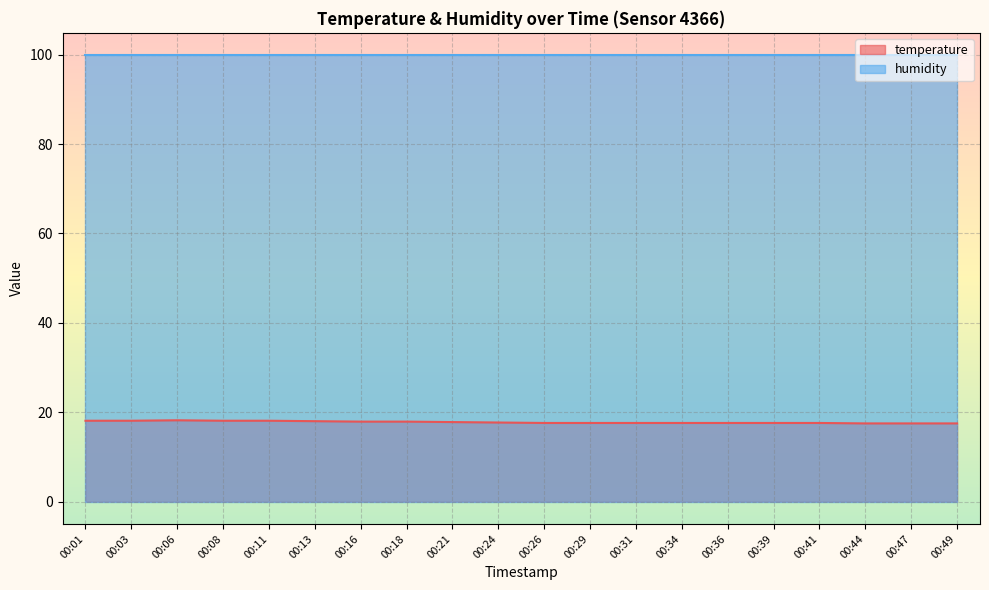

How many distinct data groups are displayed?

2